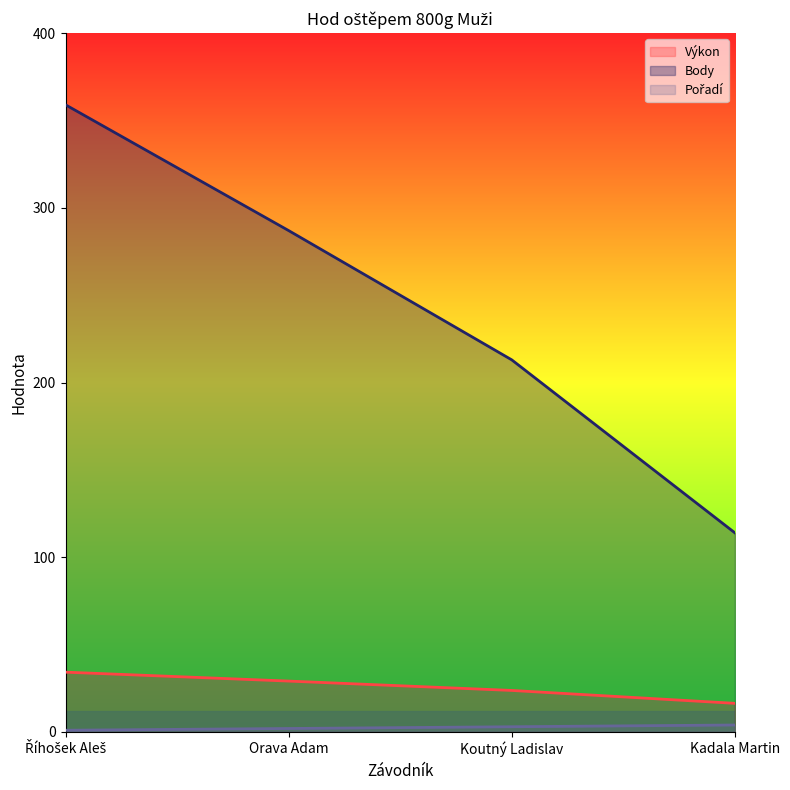

What is the label of the 4th point from the right?

Říhošek Aleš